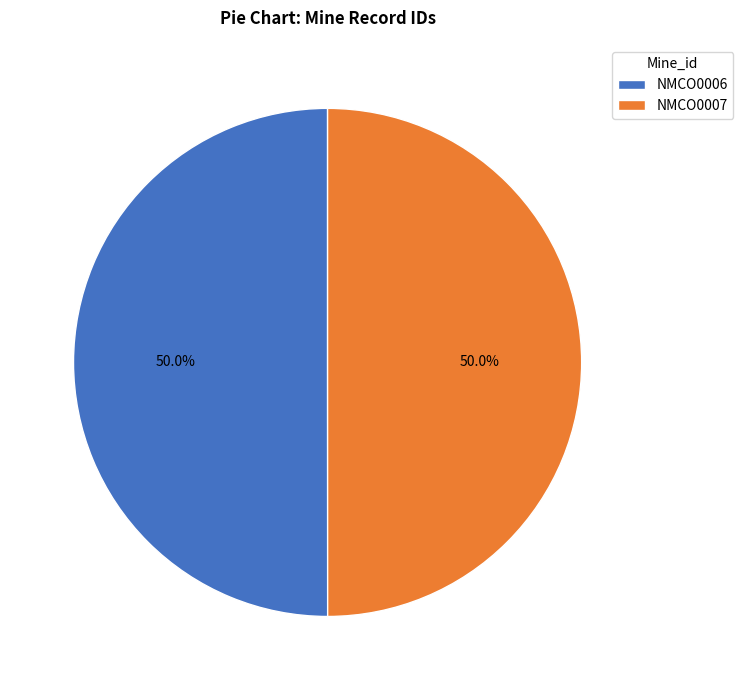

Count the number of slices in the pie.

2